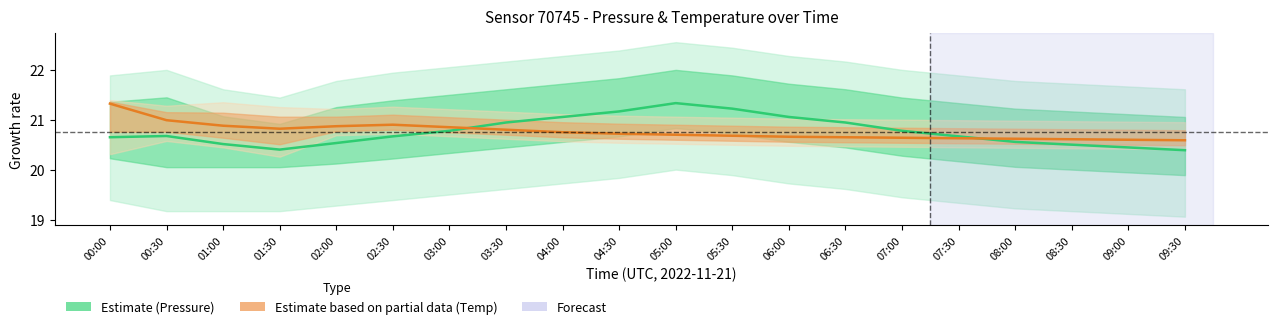

How many lines are shown in the chart?

2